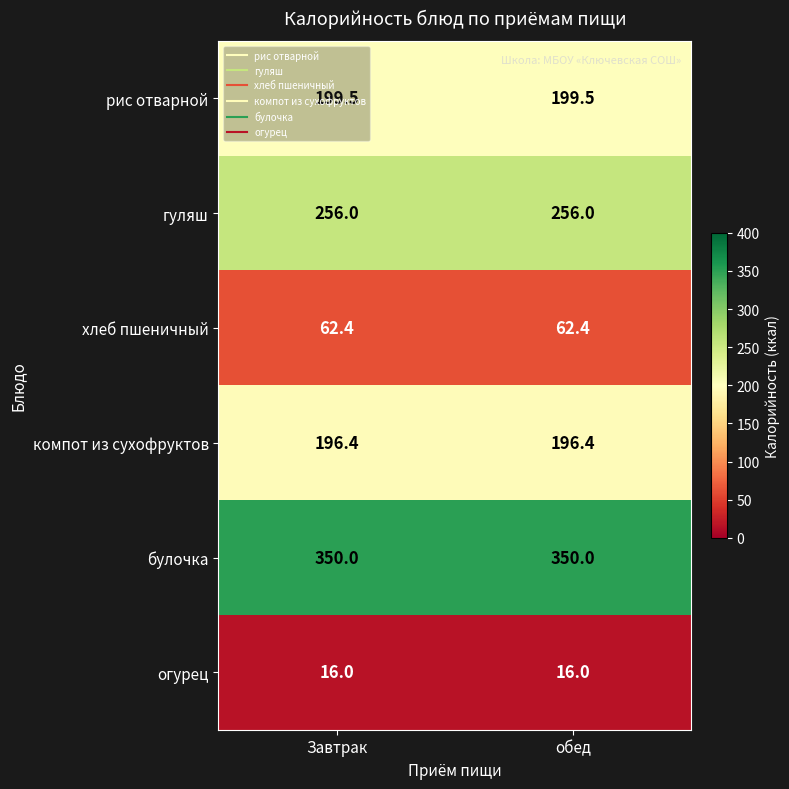

What is the spread (max minus min) of values at обед?

334.0